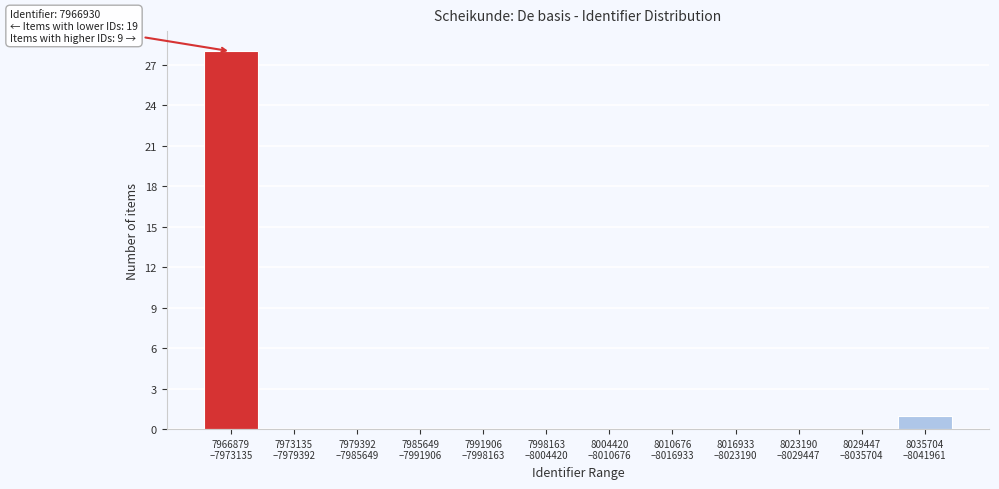

What is the maximum value shown in the chart?

28